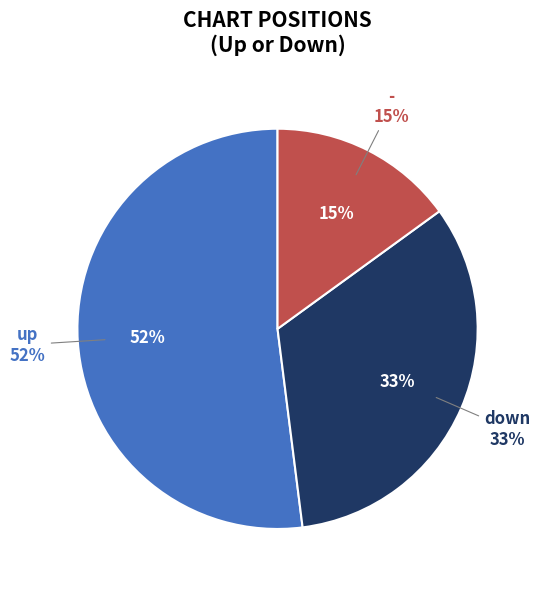

How many segments does this pie chart have?

3